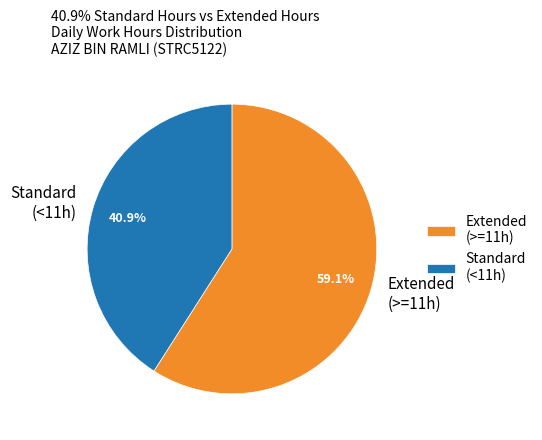

How many segments does this pie chart have?

2